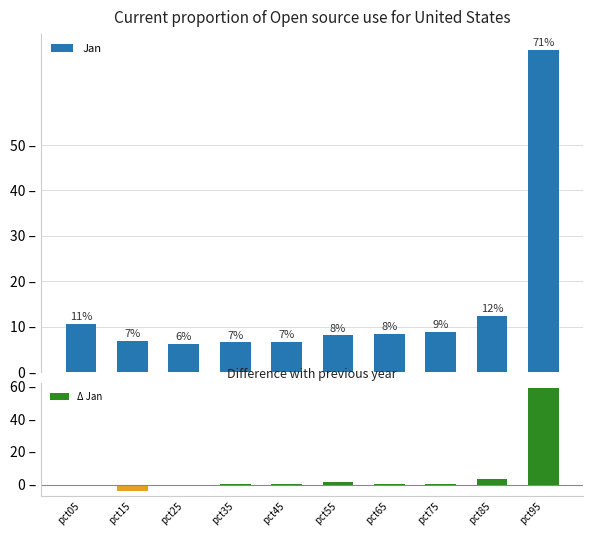

List the series in order of their overall mean, highest first.

Jan, Δ Jan